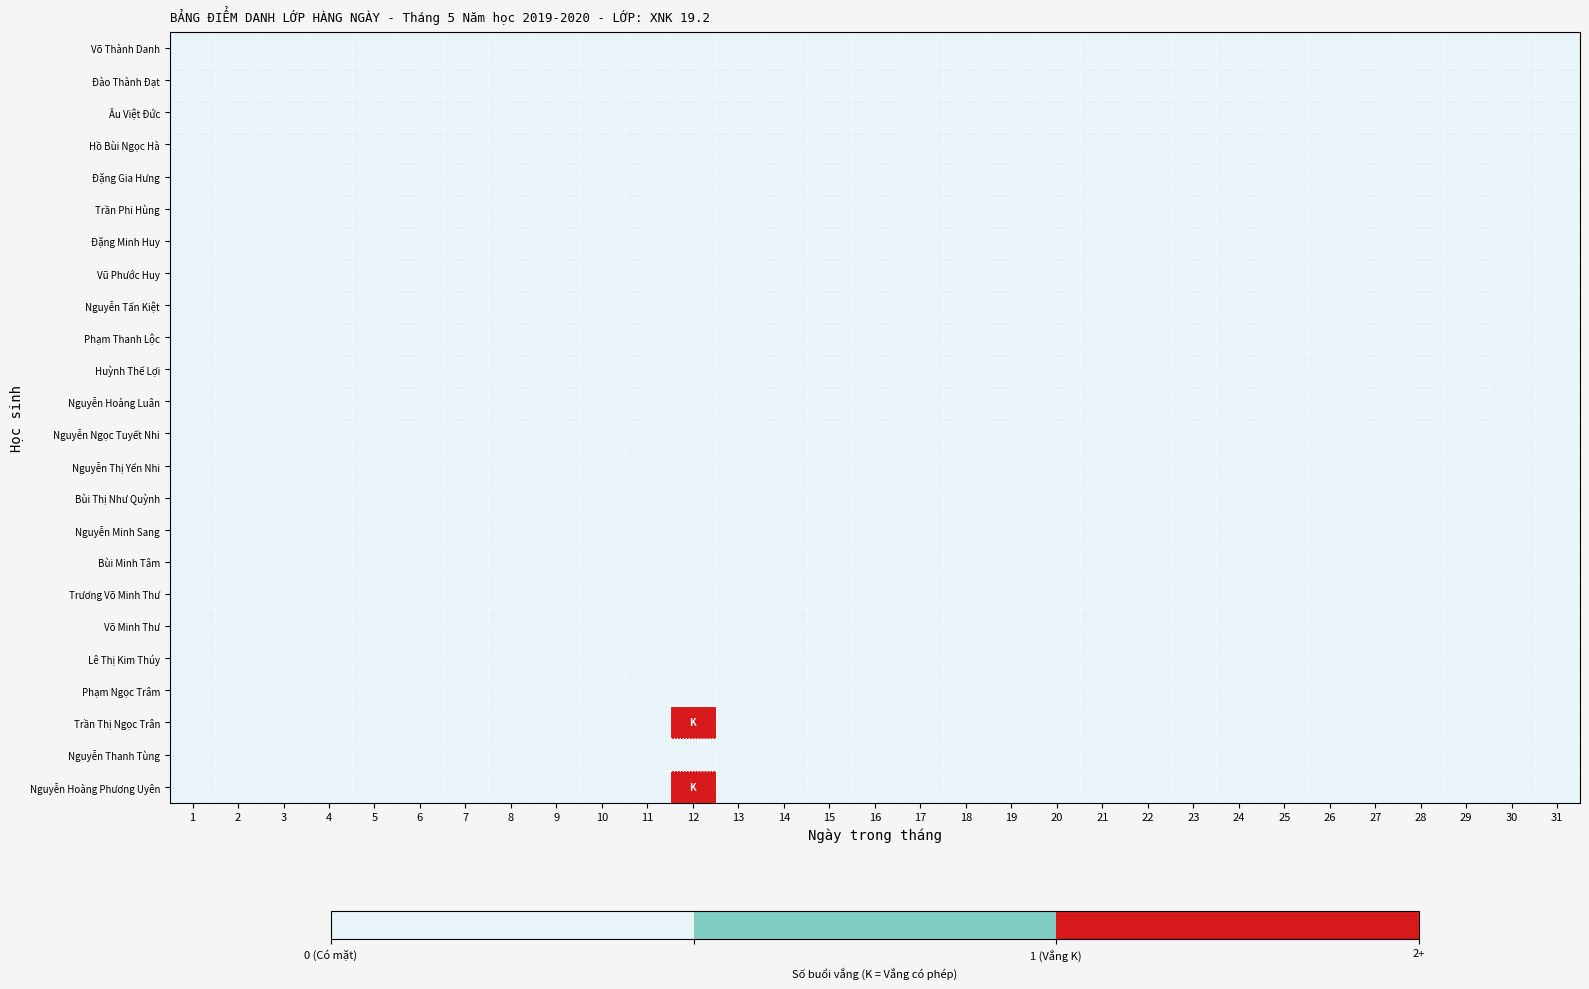

Which has a higher value, 11 or 29?

11